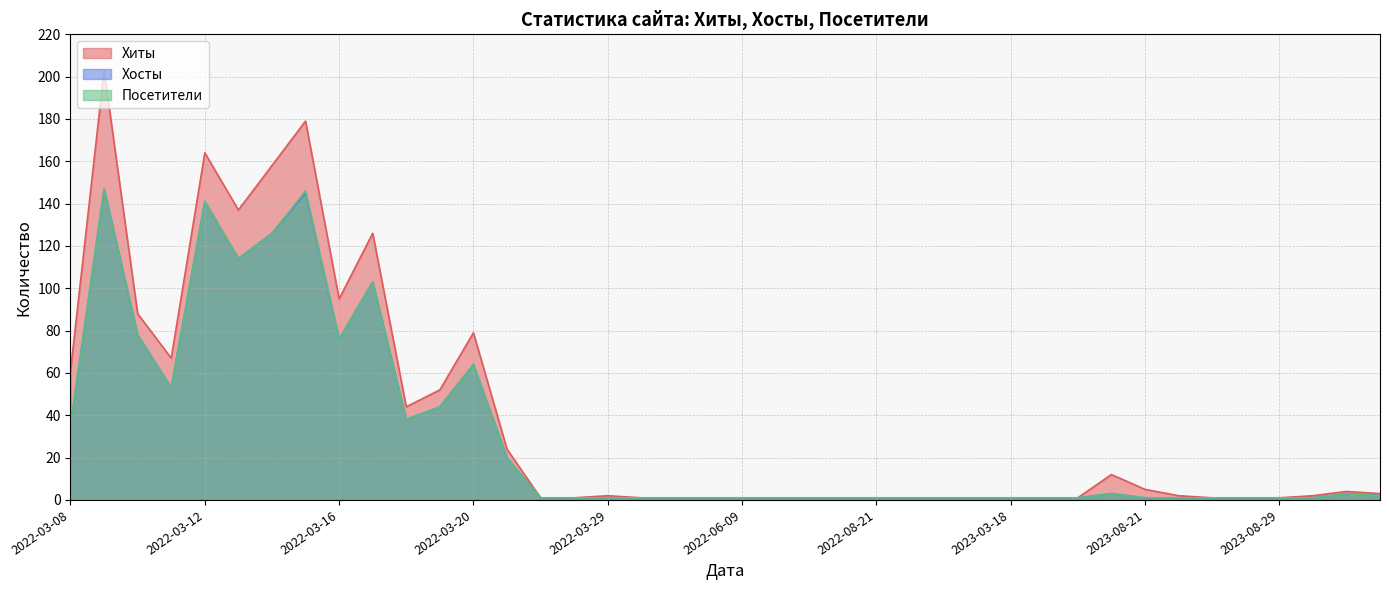

The Посетители series shows 1 at 2022-08-21. True or false?

True